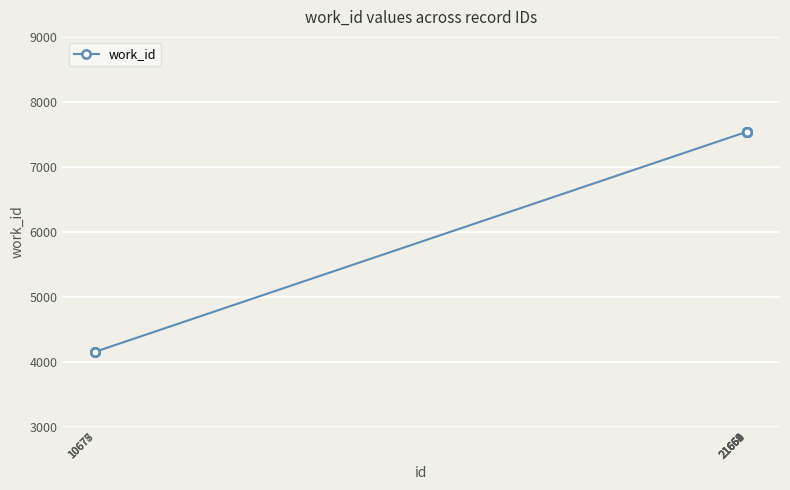

What is the minimum value shown in the chart?

4151